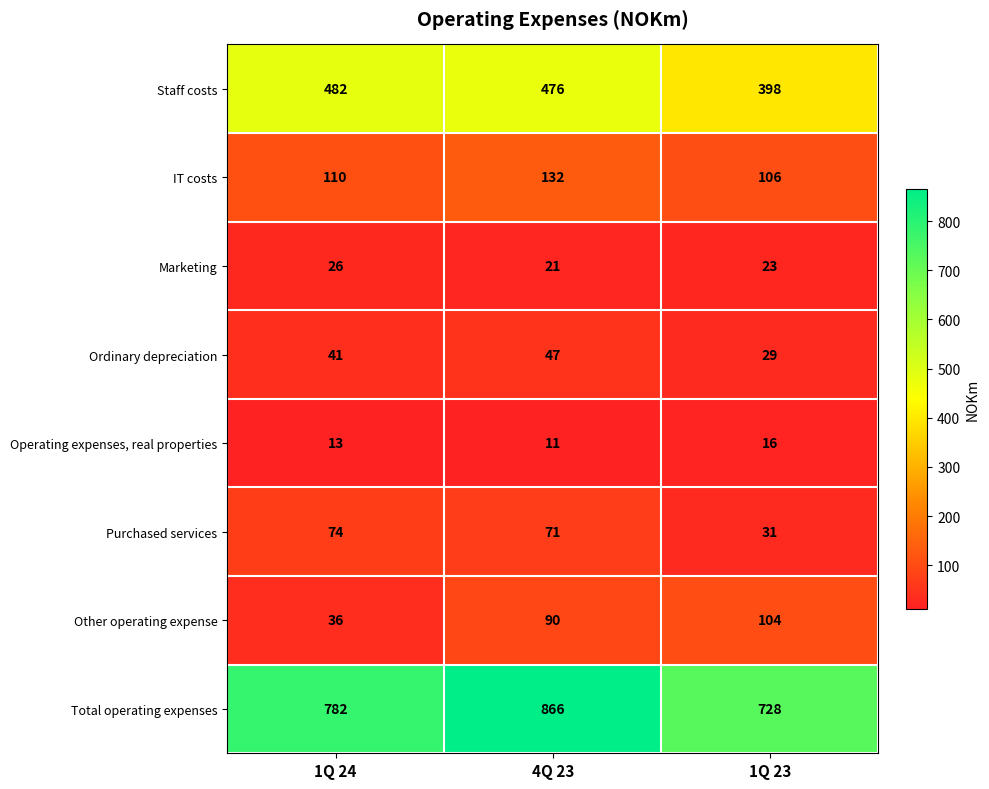

What is the smallest value displayed?

11